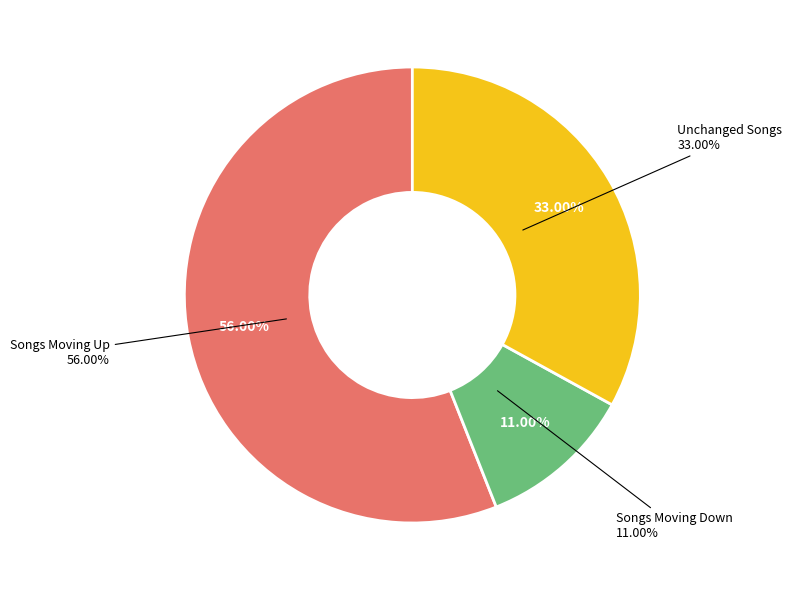

To the nearest percent, what is the difference between the up and - slice percentages?

23%